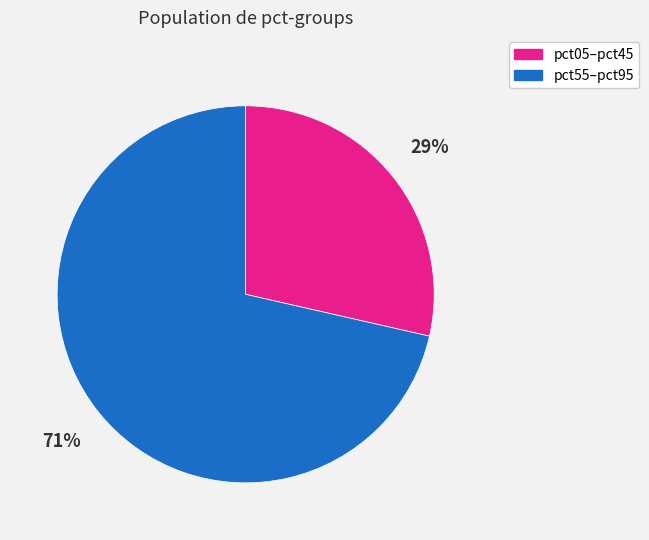

True or false: pct55–pct95 accounts for 71% of the total.

True